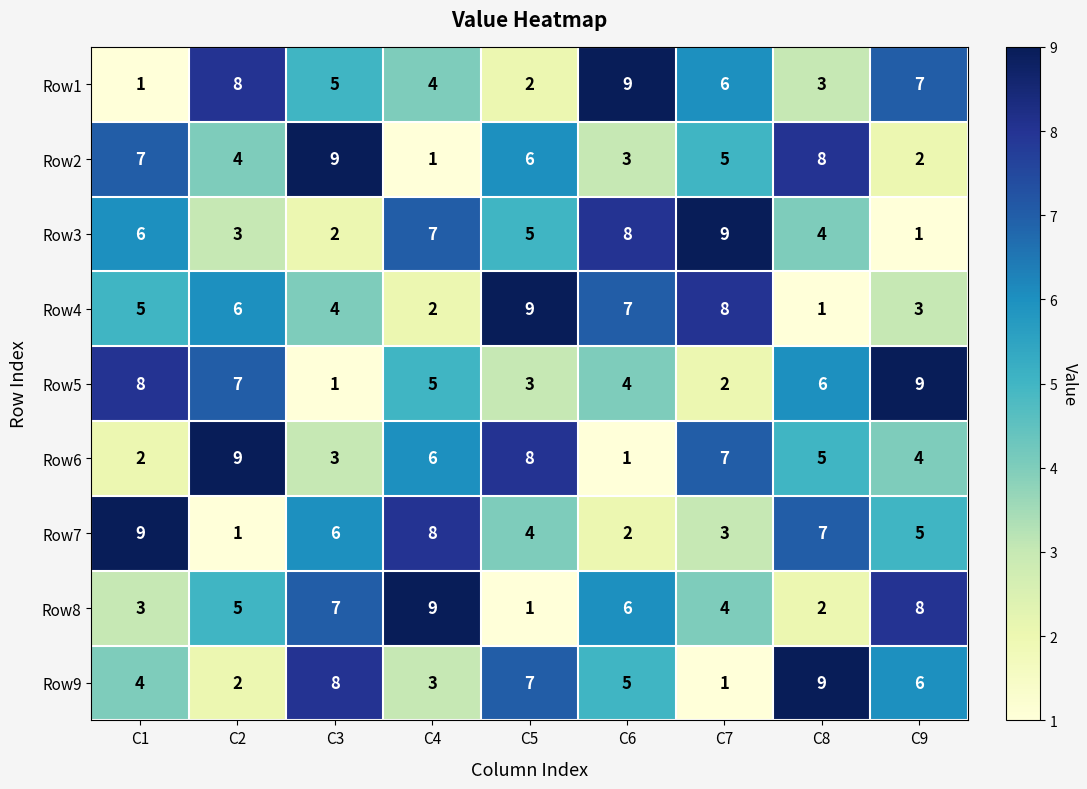

Where is Row8 nearest to the value 5?

C2